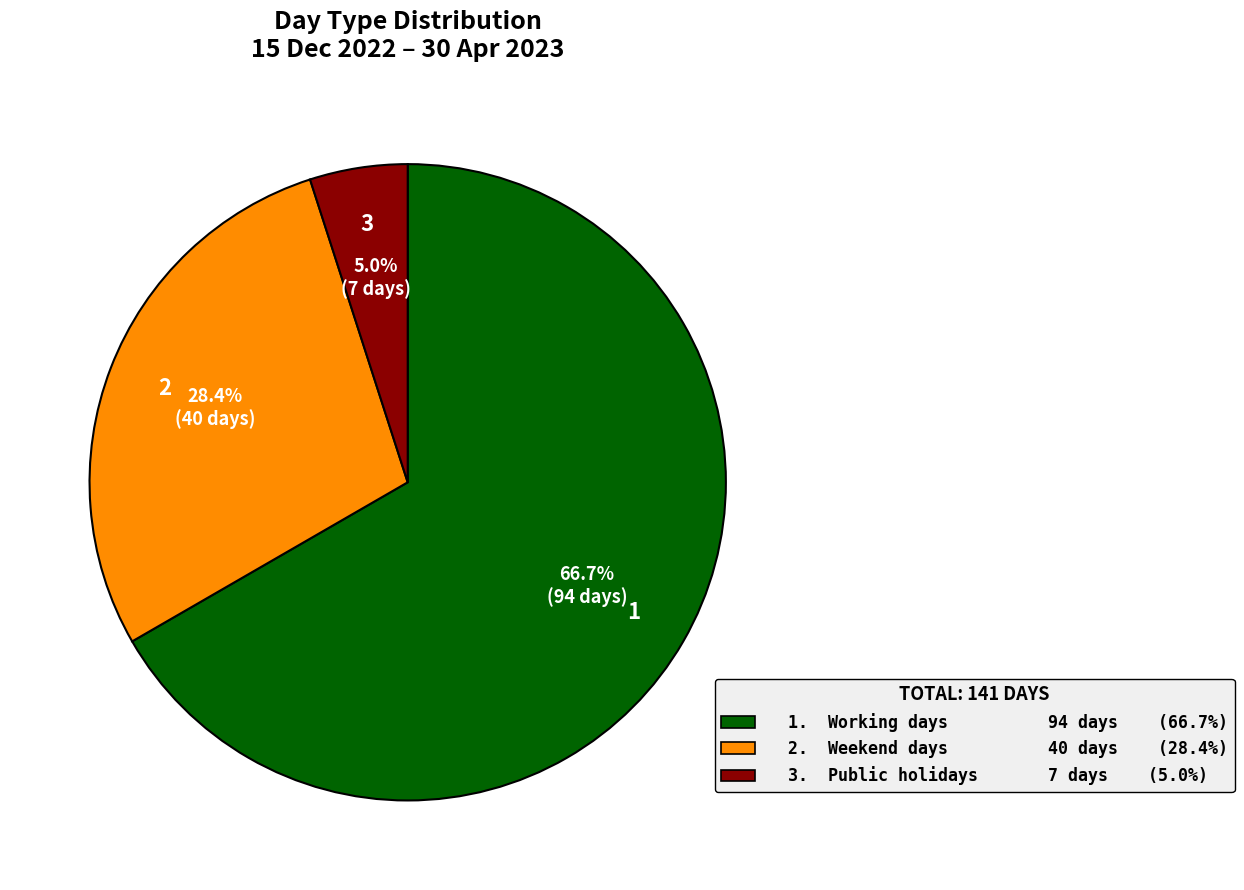

Is there any slice that represents more than half of the pie?

Yes